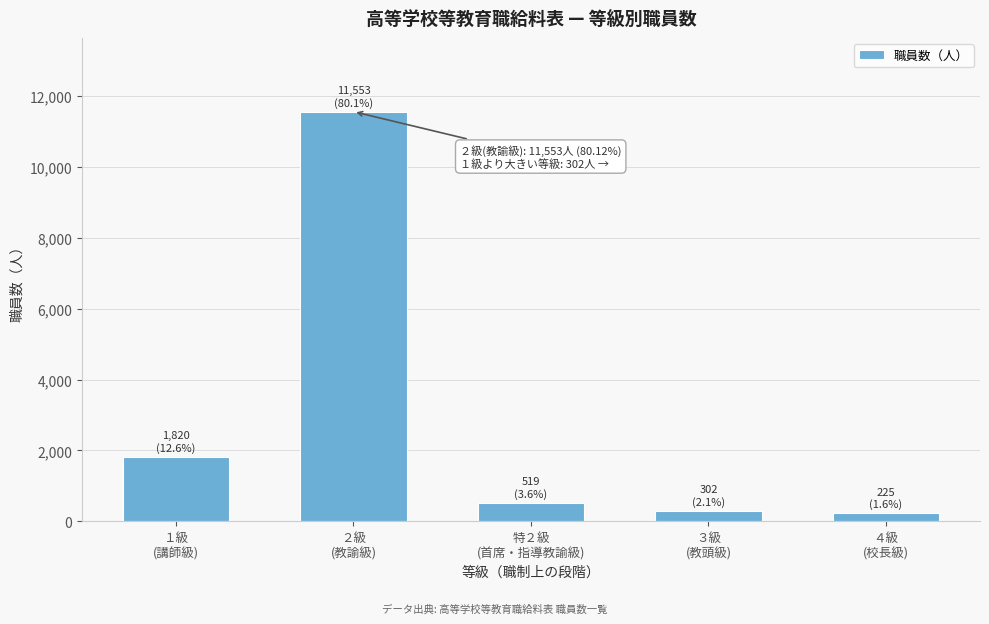

What is the greatest value displayed?

11553